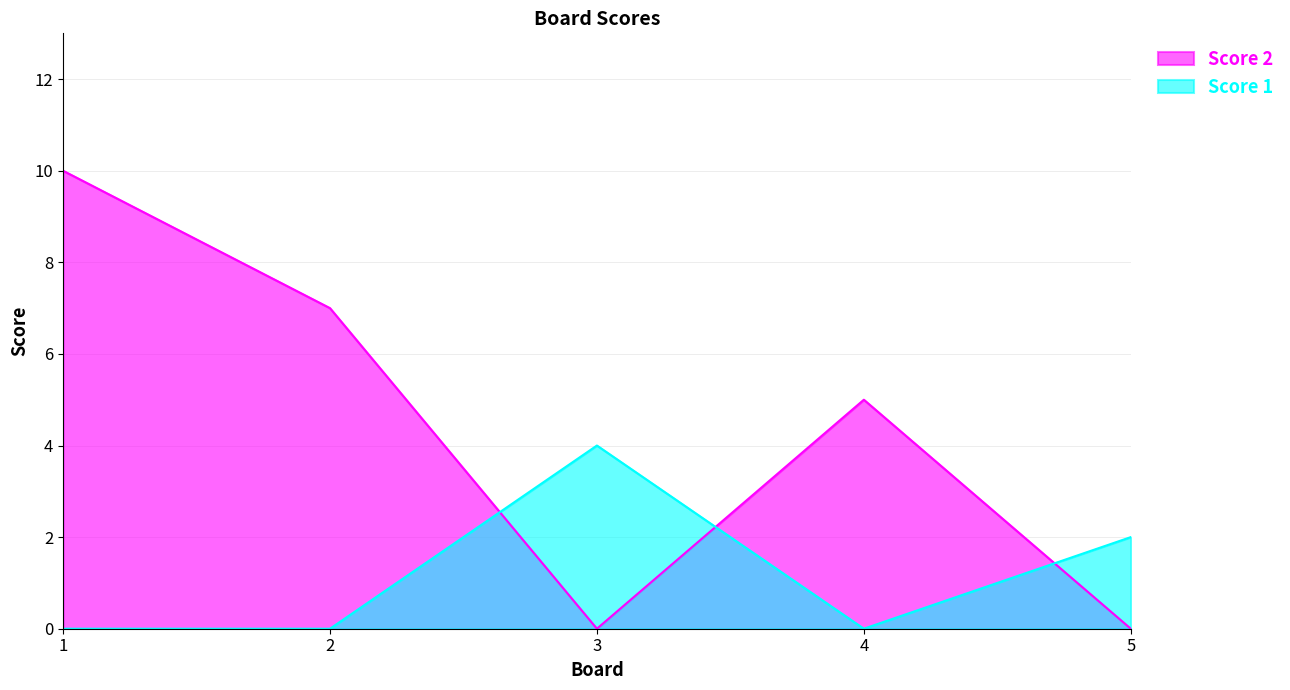

In Score 1, how many points are higher than both neighbors (excluding endpoints)?

1